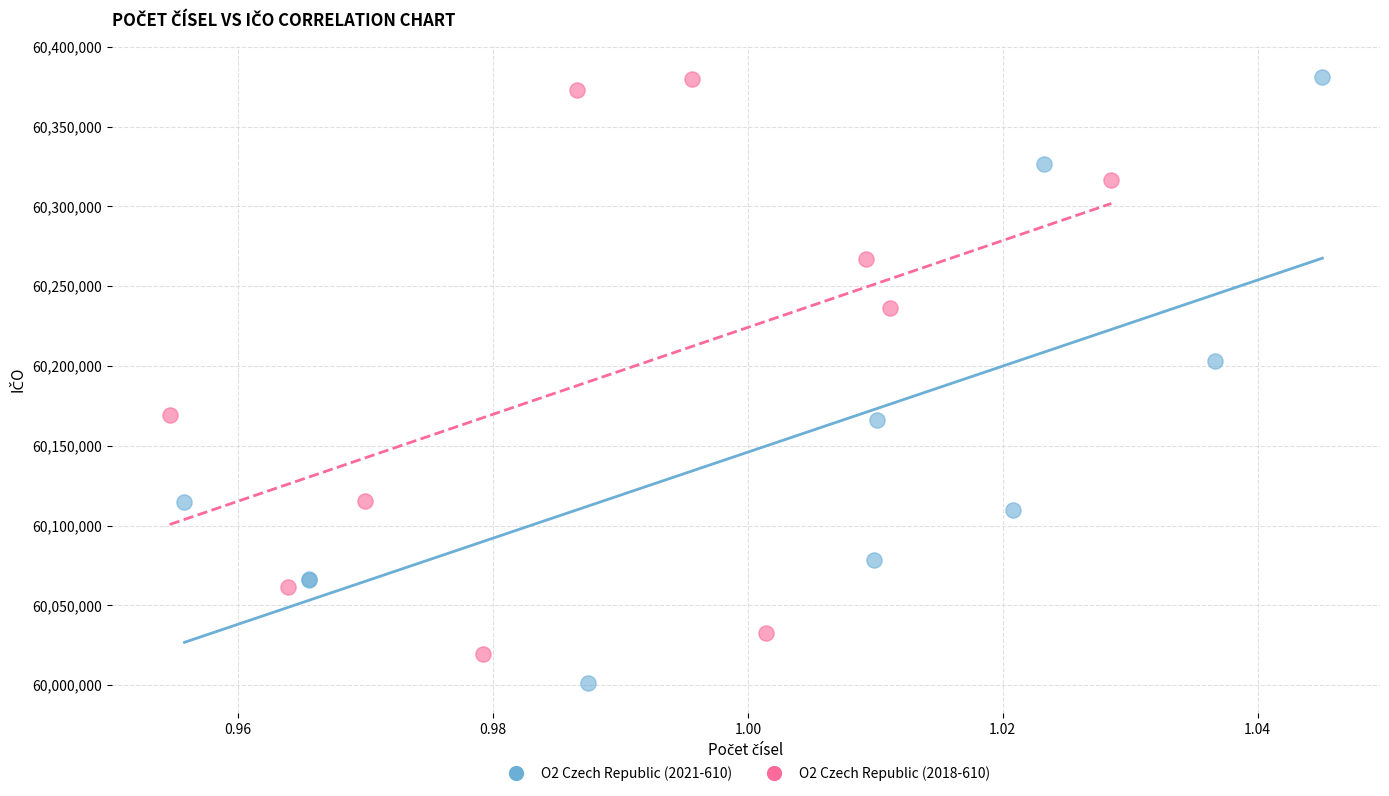

Which series reaches the minimum Y coordinate?

O2 Czech Republic (2021-610)